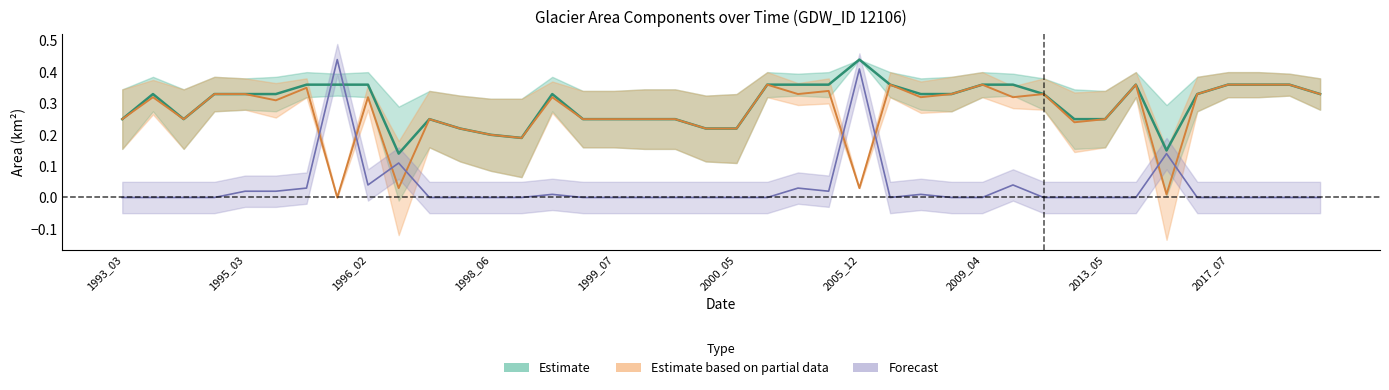

Does the chart have visible grid lines?

No